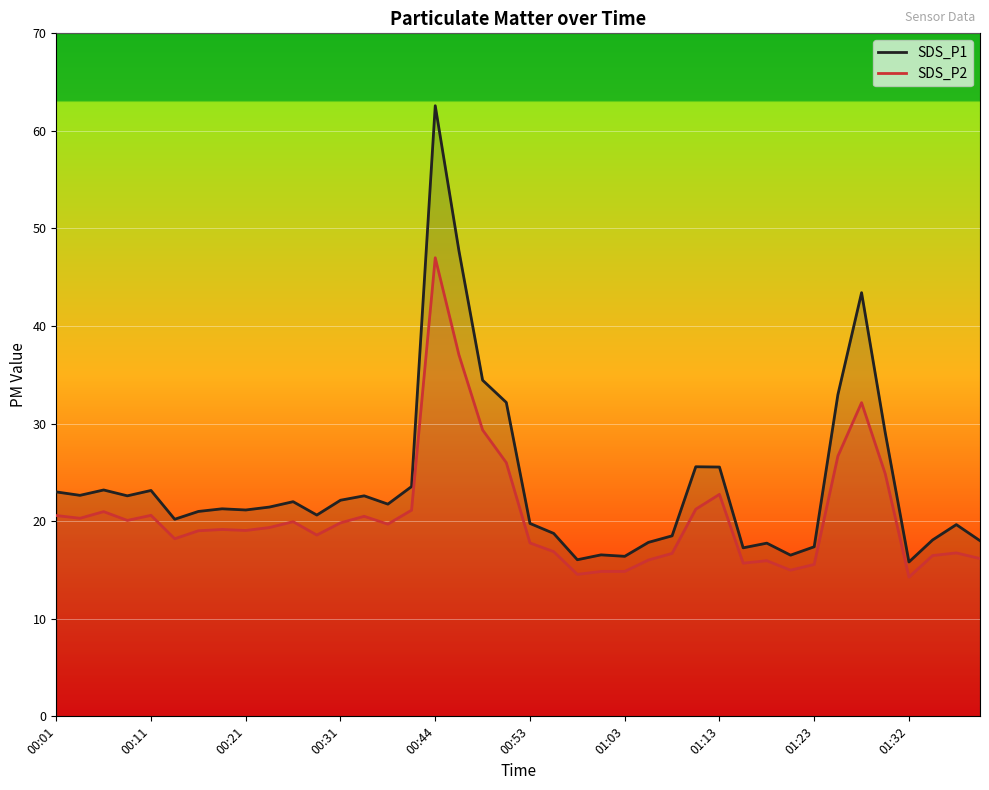

Is the value of SDS_P1 at 00:51 greater than the value of SDS_P2 at 00:06?

Yes